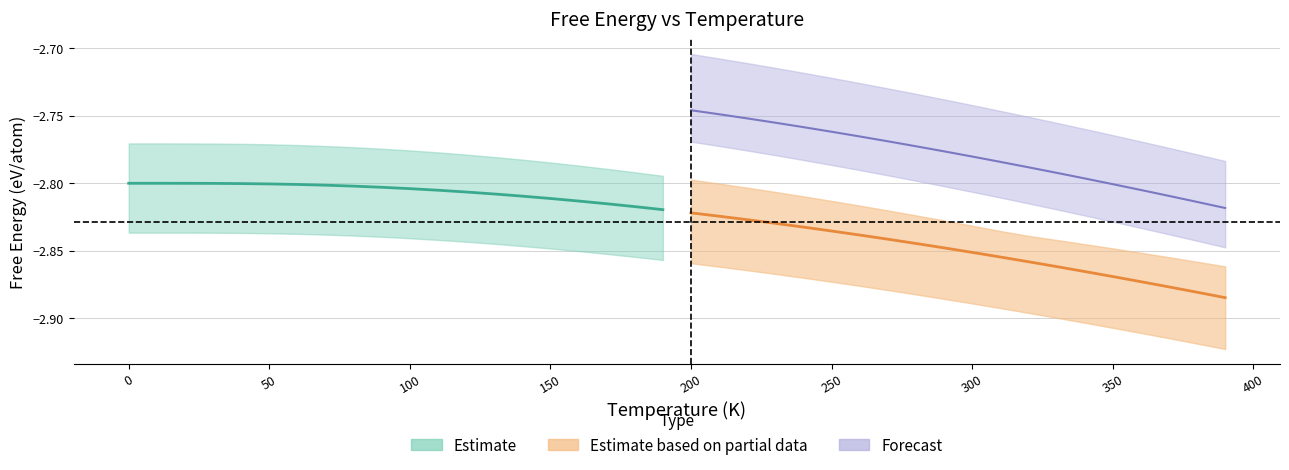

What are all the series names shown in the legend?

Estimate, Estimate based on partial data, Forecast